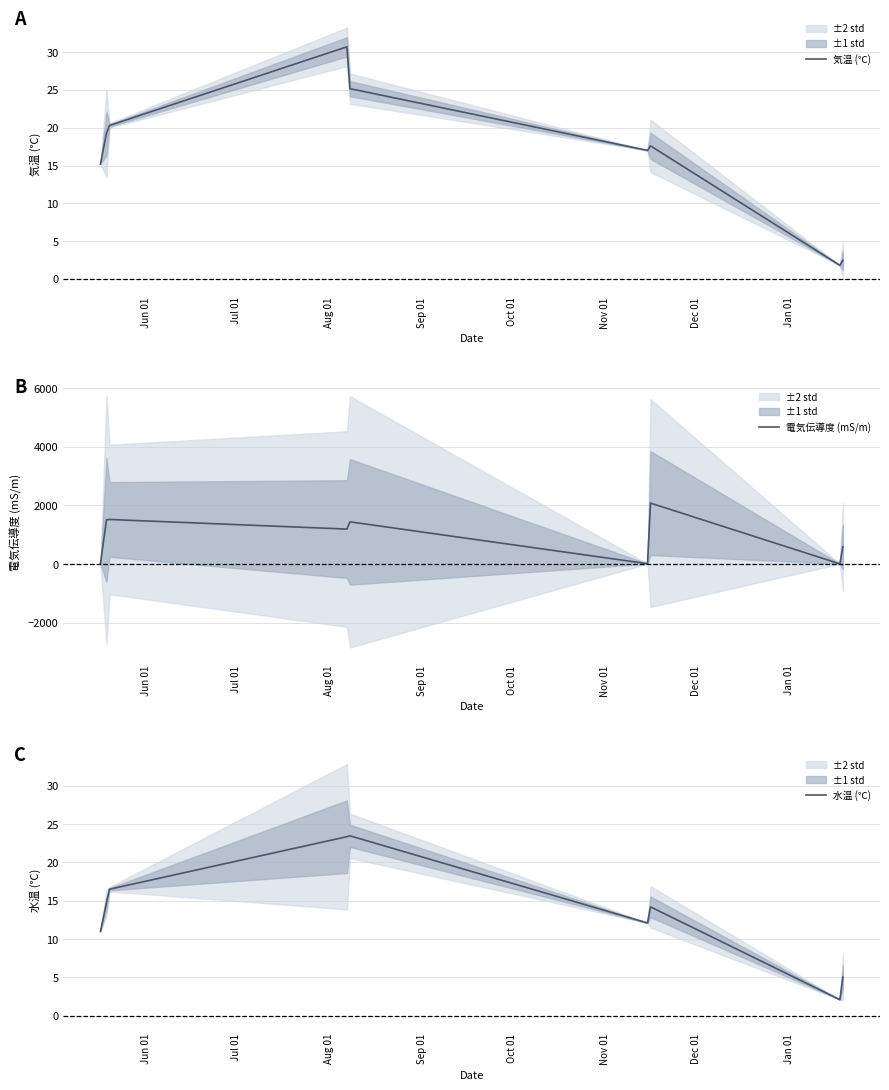

How many interior local peaks does the 気温 (℃) series have?

2